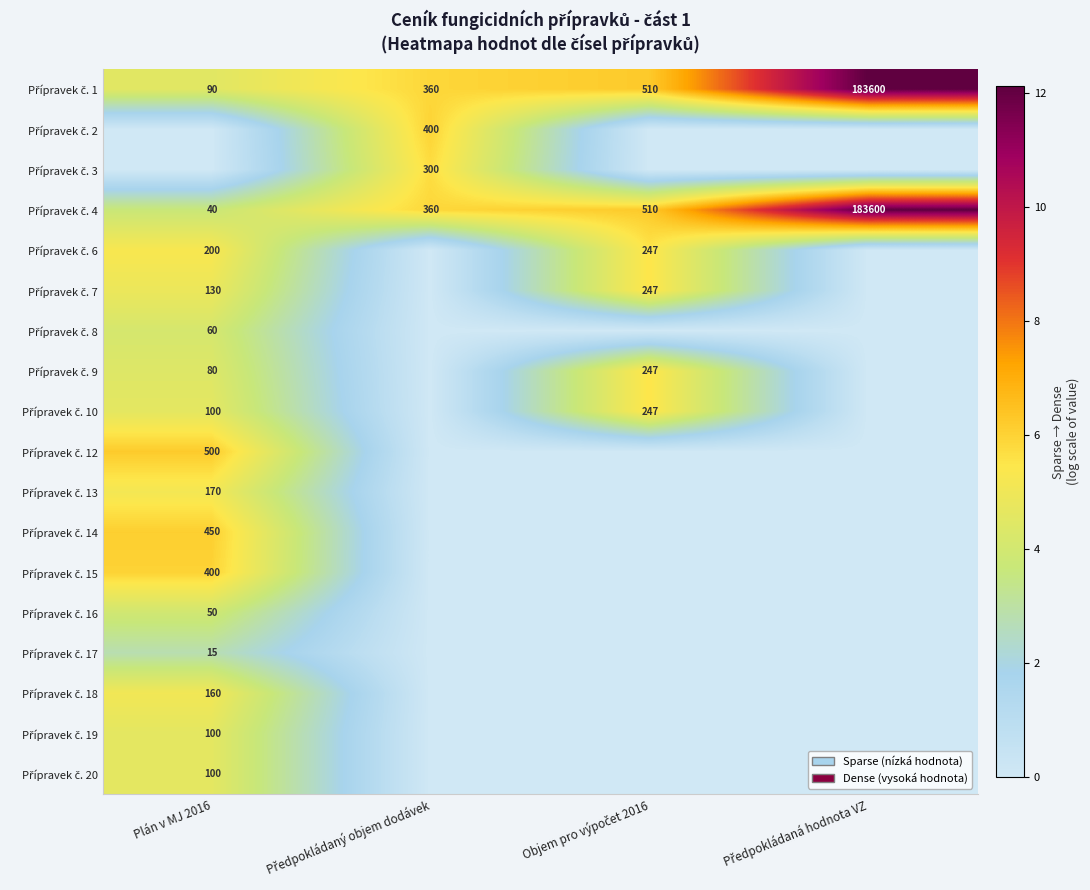

What is the difference between the maximum and minimum values in the Přípravek č. 1 series?

7.6